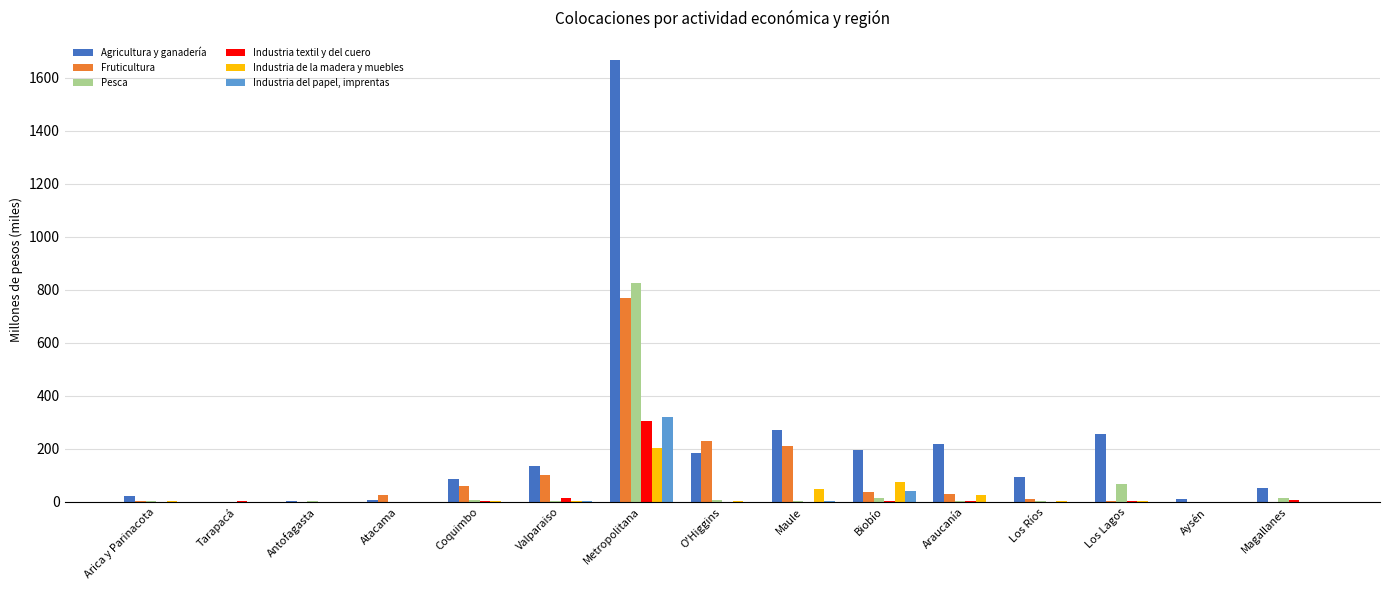

How many series are shown in this chart?

6